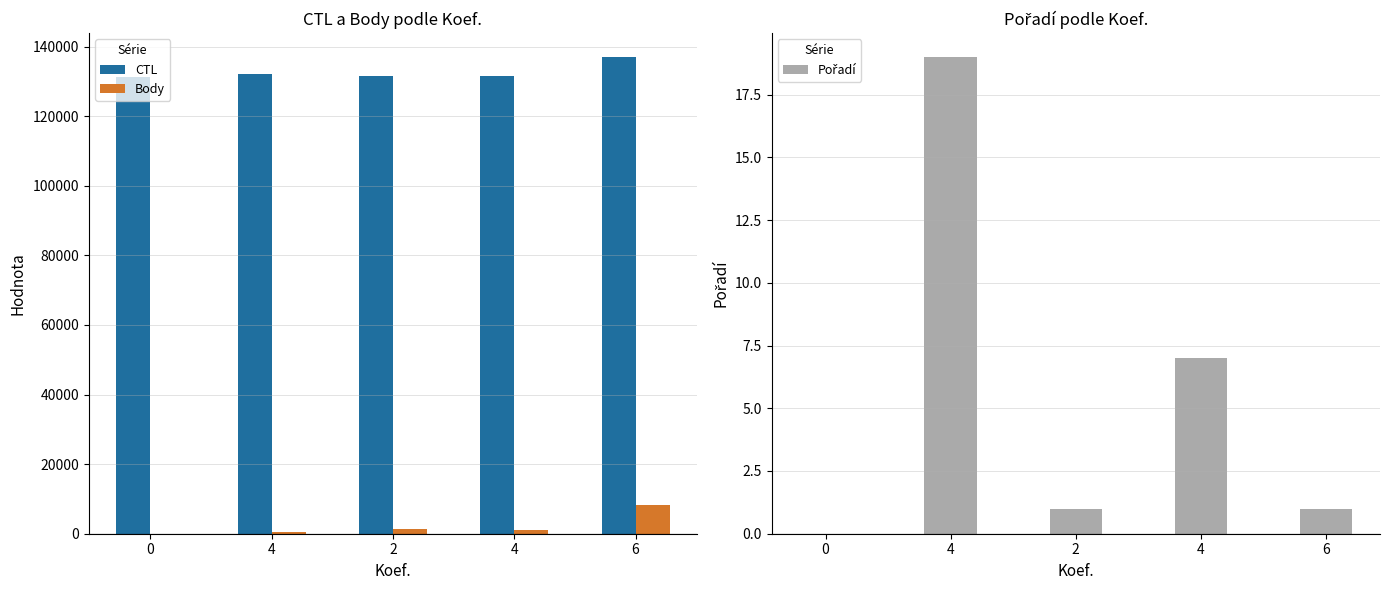

Where does the Body series first go above 1024?

2